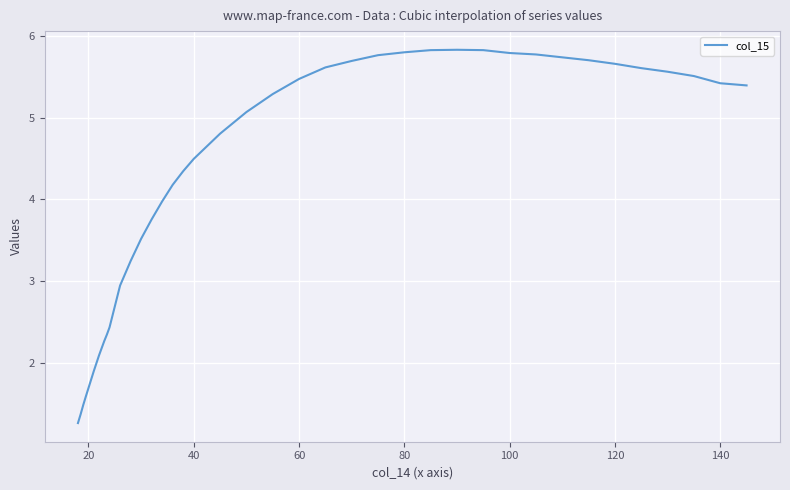

What is the sum of all values?

168.6